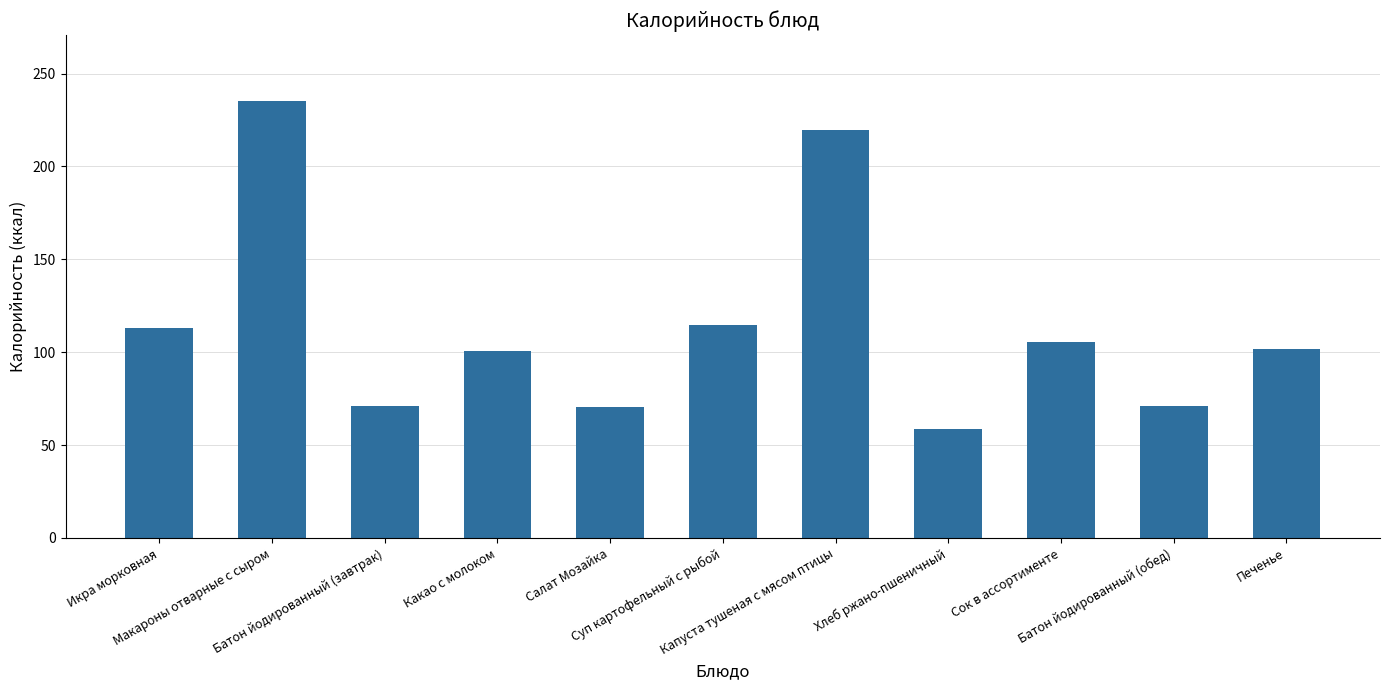

What is the value of the 2nd bar from the left?

235.4